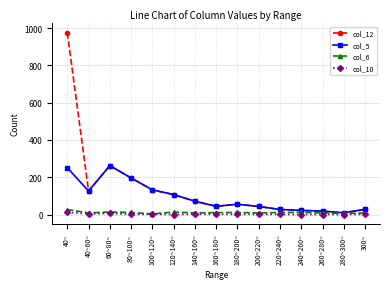

What are all the series names shown in the legend?

col_12, col_5, col_6, col_10